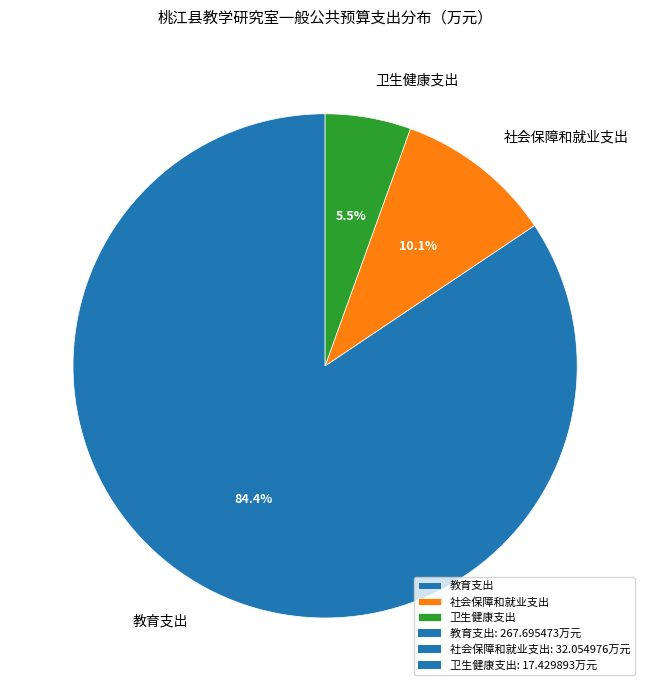

What percentage do 卫生健康支出 and 社会保障和就业支出 together represent?

15.6%